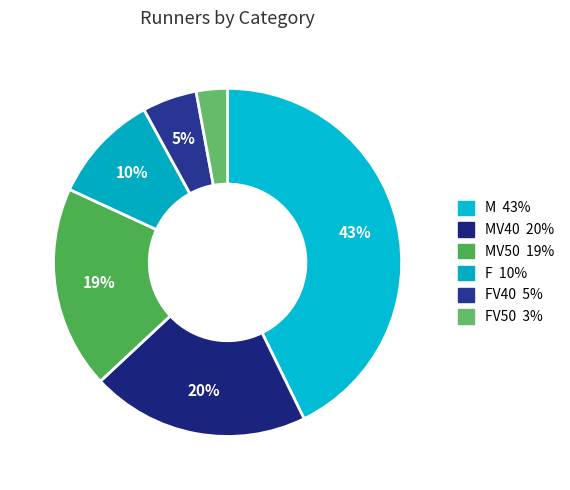

Which slice is the largest?

M